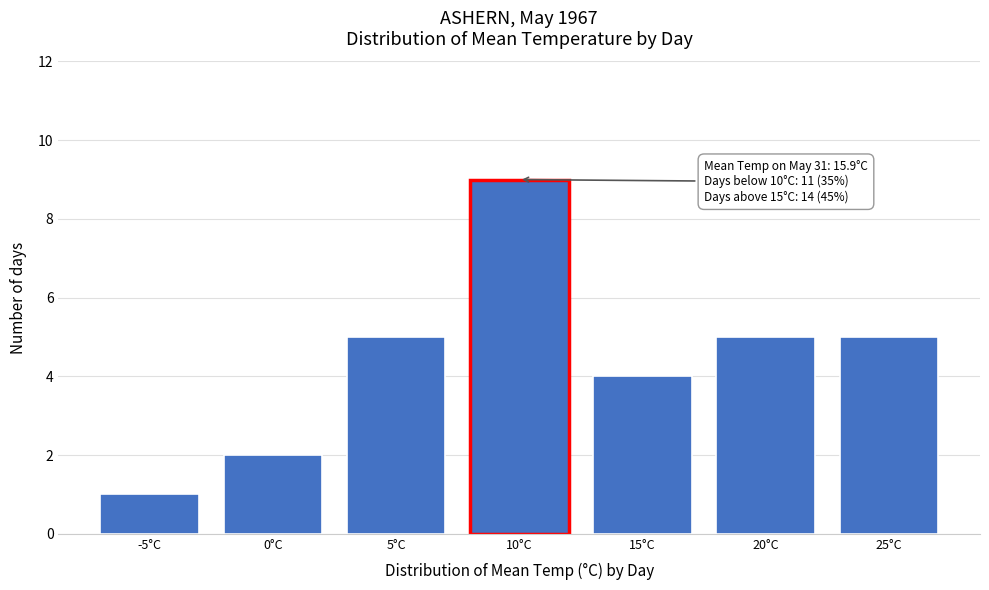

Reading right to left, extract all data points from this chart.

25°C=5	20°C=5	15°C=4	10°C=9	5°C=5	0°C=2	-5°C=1